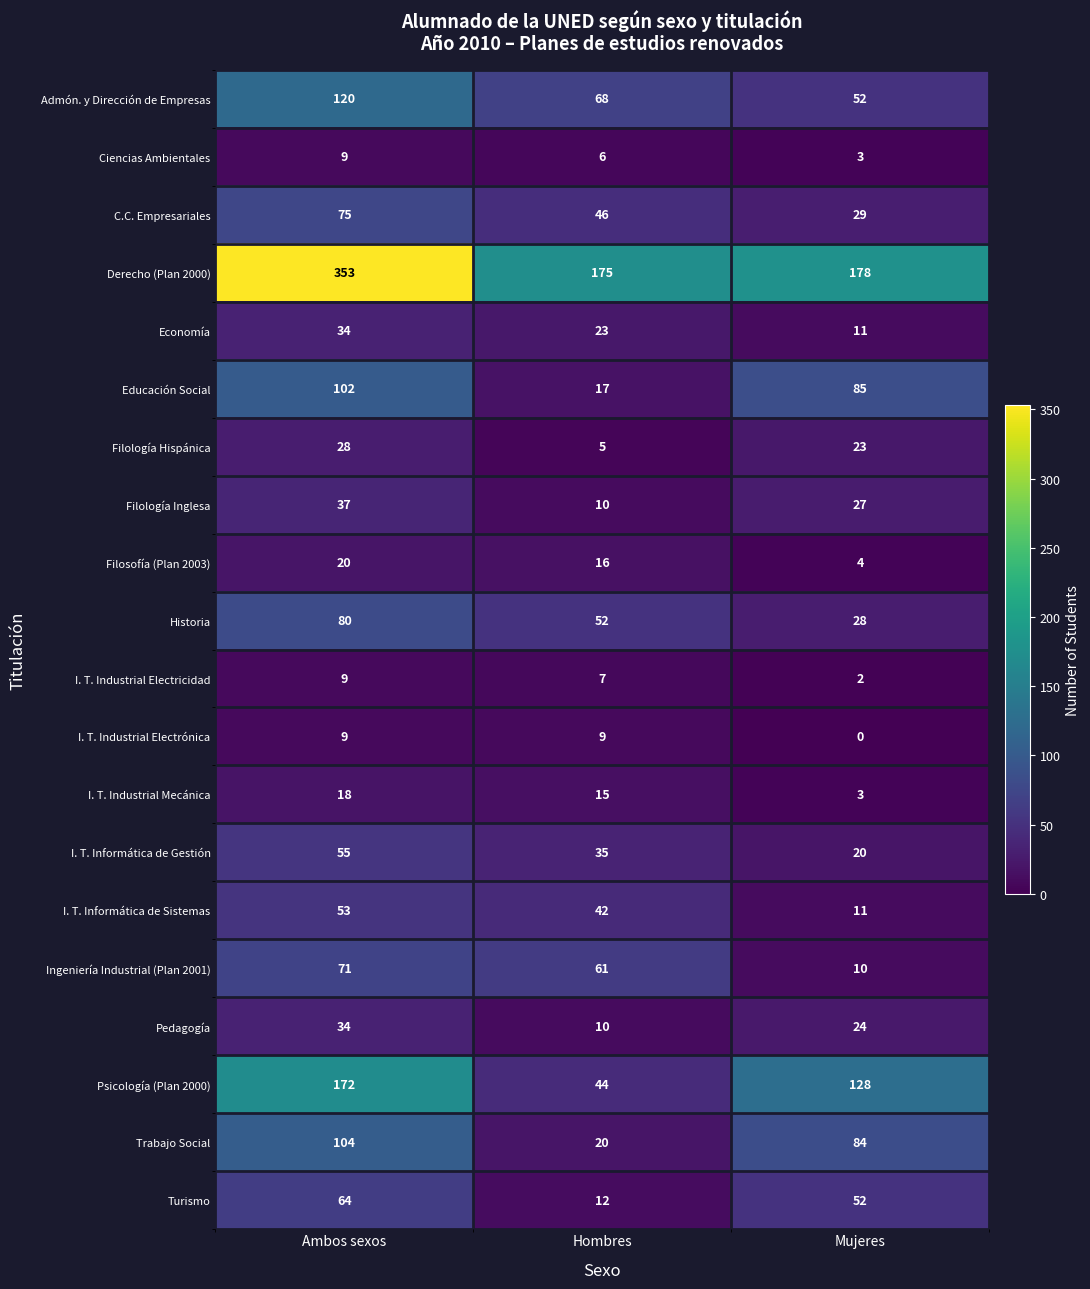

What is the spread (max minus min) of values at Hombres?

170